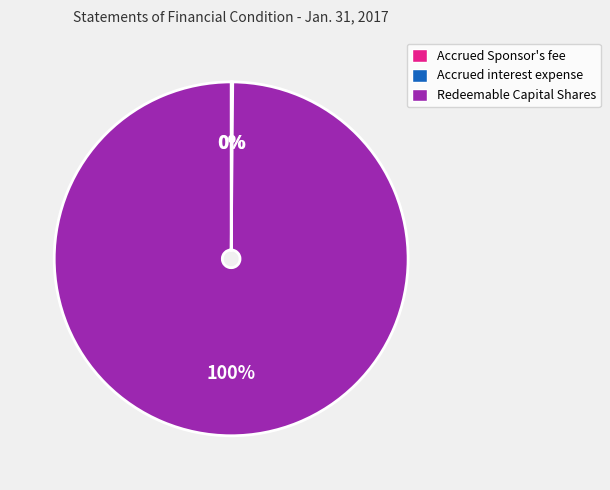

True or false: Redeemable Capital Shares accounts for 100% of the total.

True